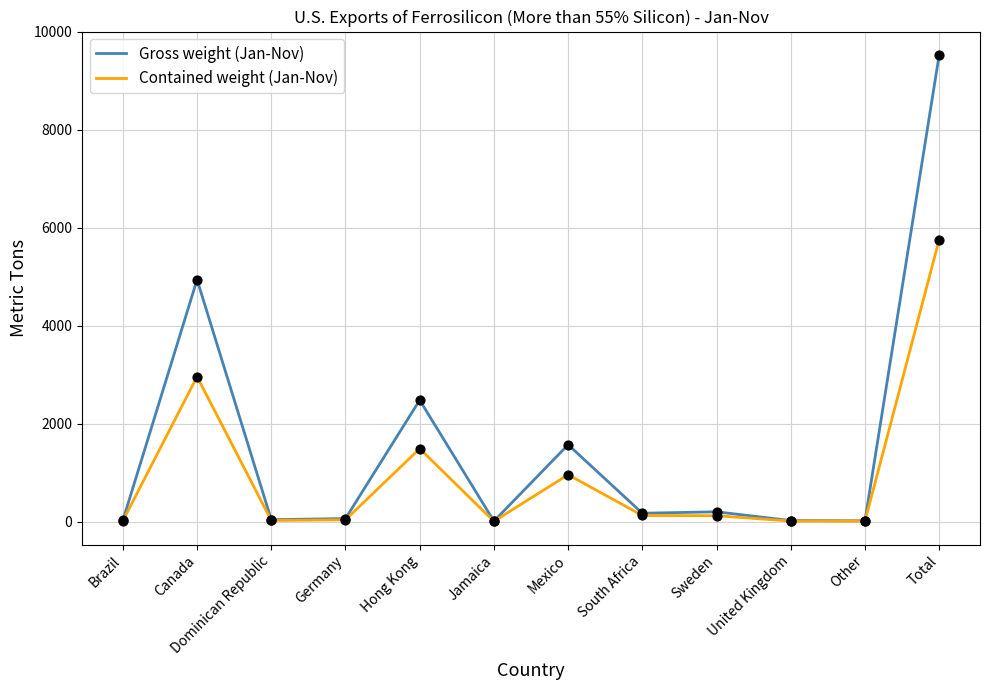

Which series has the largest range (max minus min)?

Gross weight (Jan-Nov)